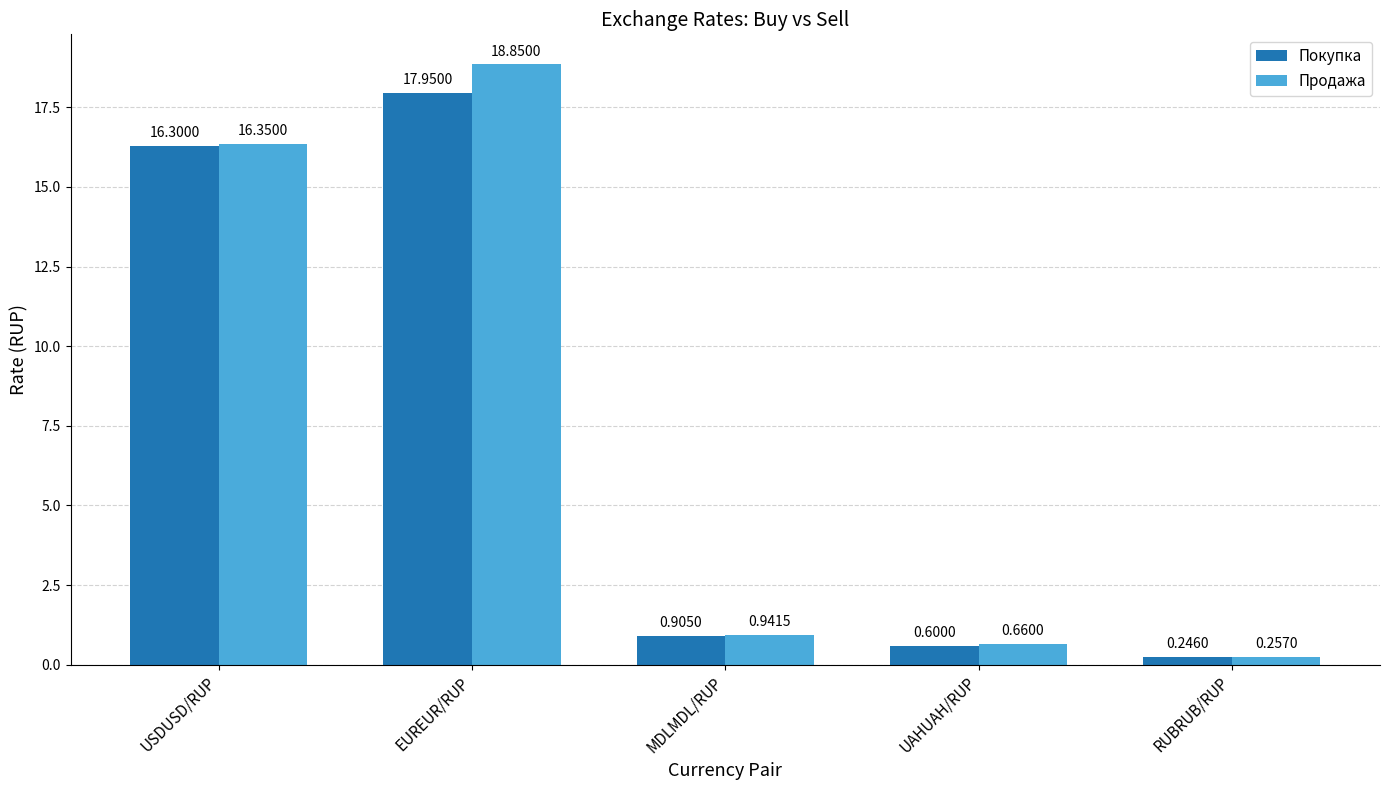

At which category is the sum across all series the highest?

EUREUR/RUP